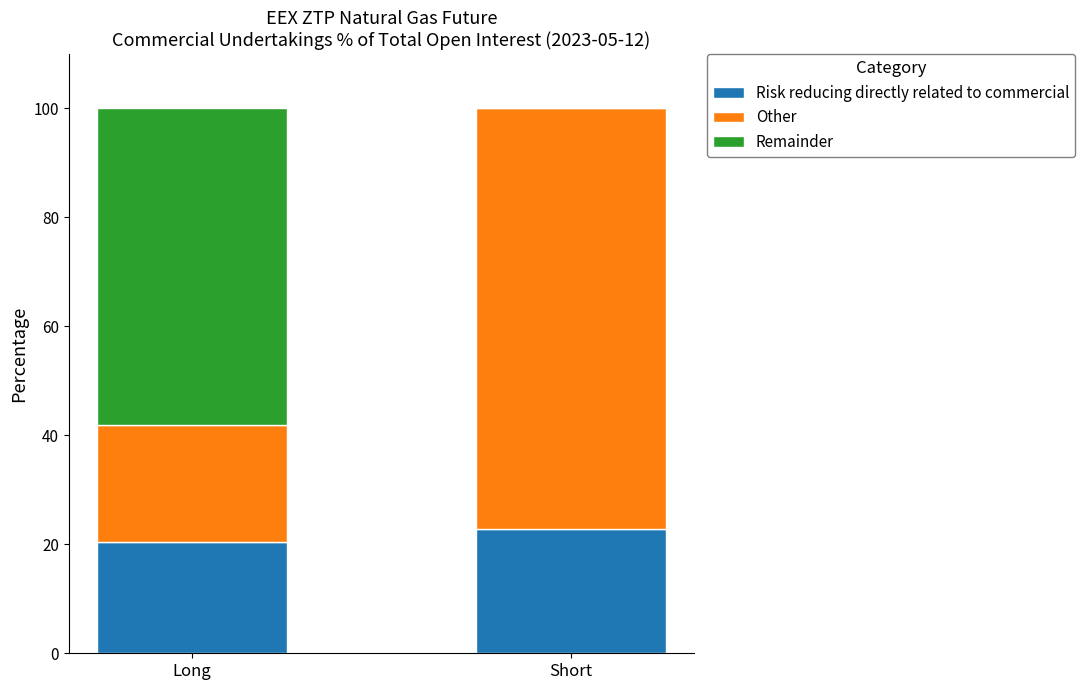

Read the Risk reducing directly related to commercial value at Short.

22.9